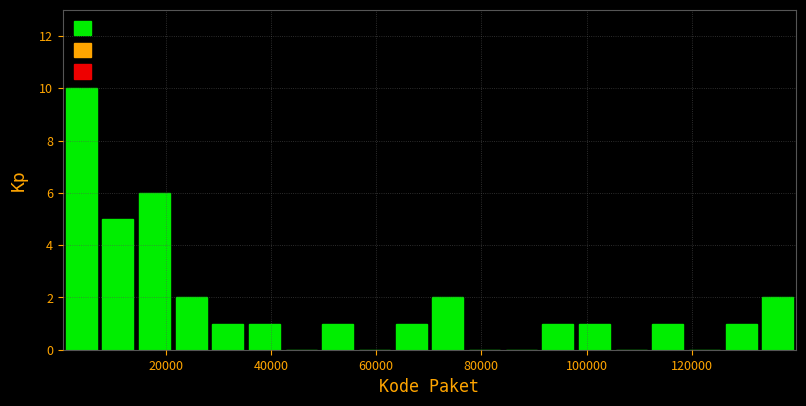

Read against the x-axis, roughly where is the centre of the tallest bar?

4000